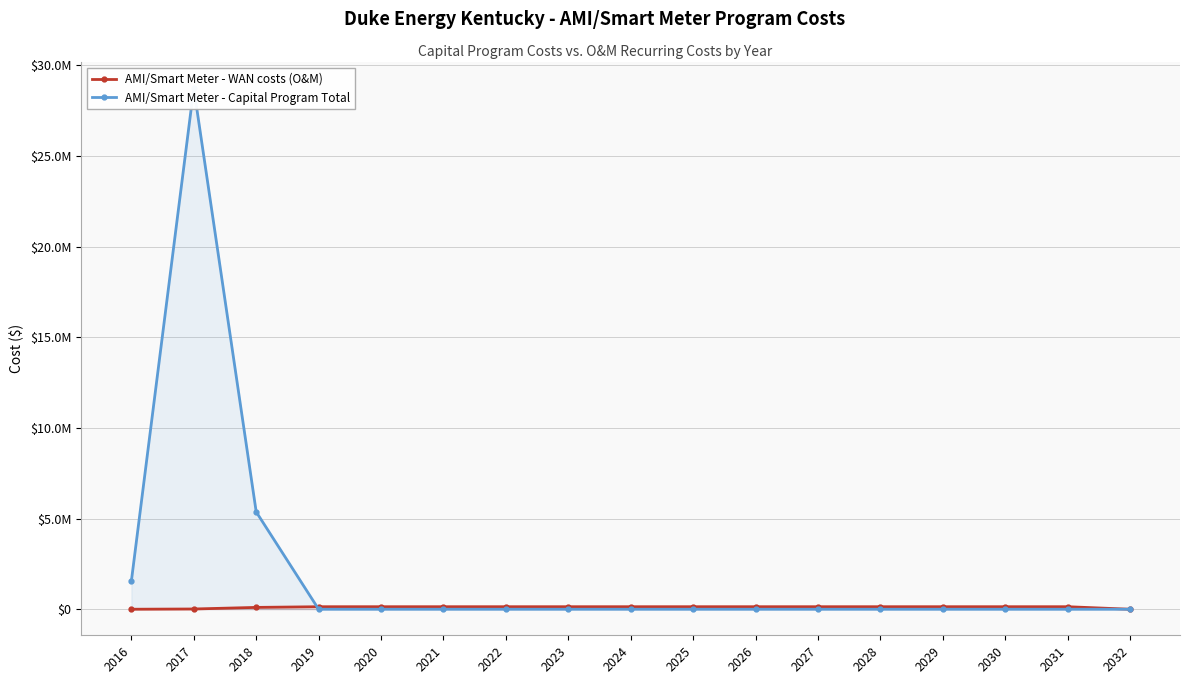

Does the chart have visible grid lines?

Yes